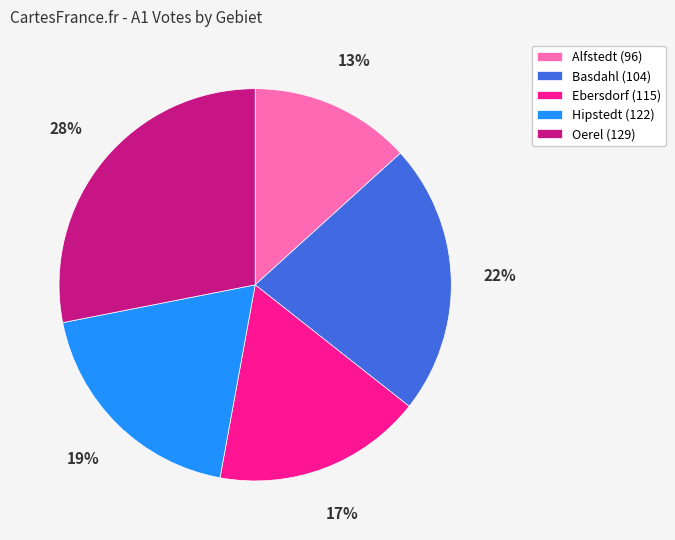

To the nearest percent, what is the difference between the Hipstedt (122) and Oerel (129) slice percentages?

9%